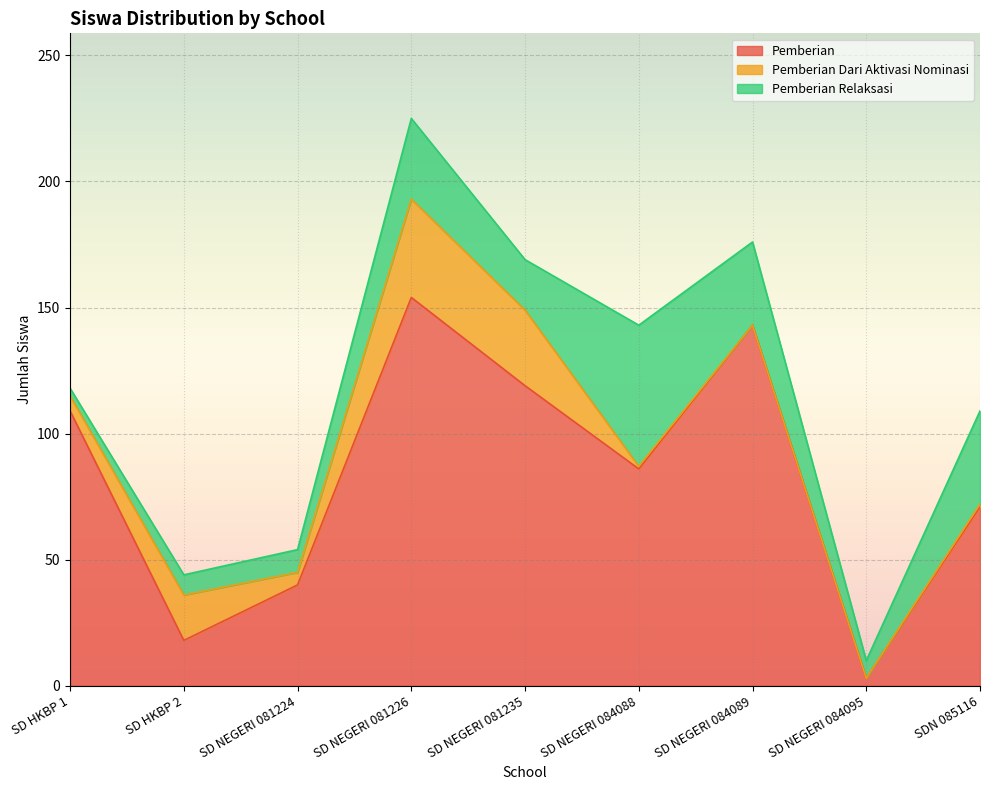

What is the maximum value shown in the chart?

154